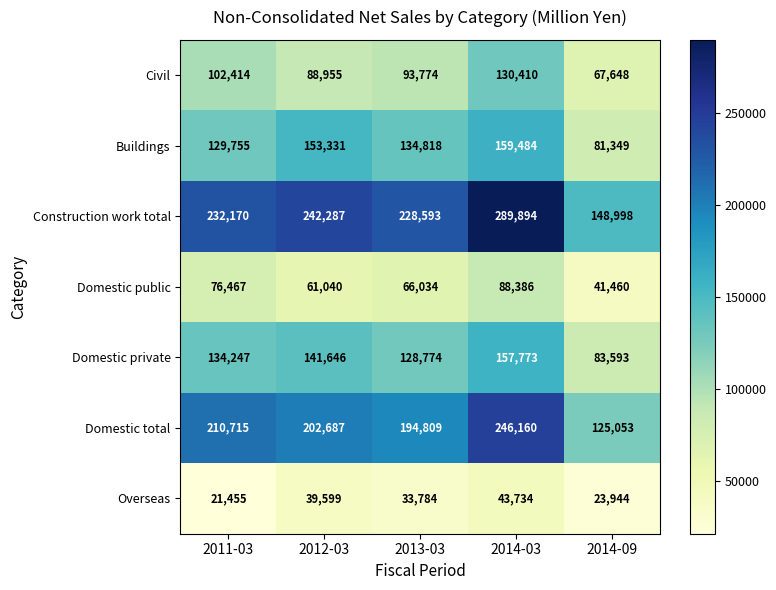

Which category has the lowest value across all series?

2011-03